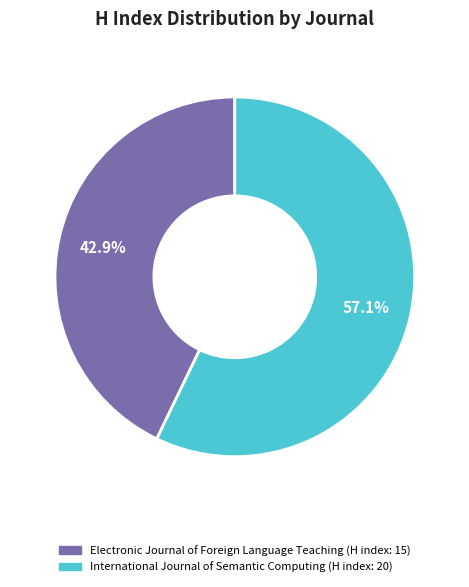

Is there any slice that represents more than half of the pie?

Yes